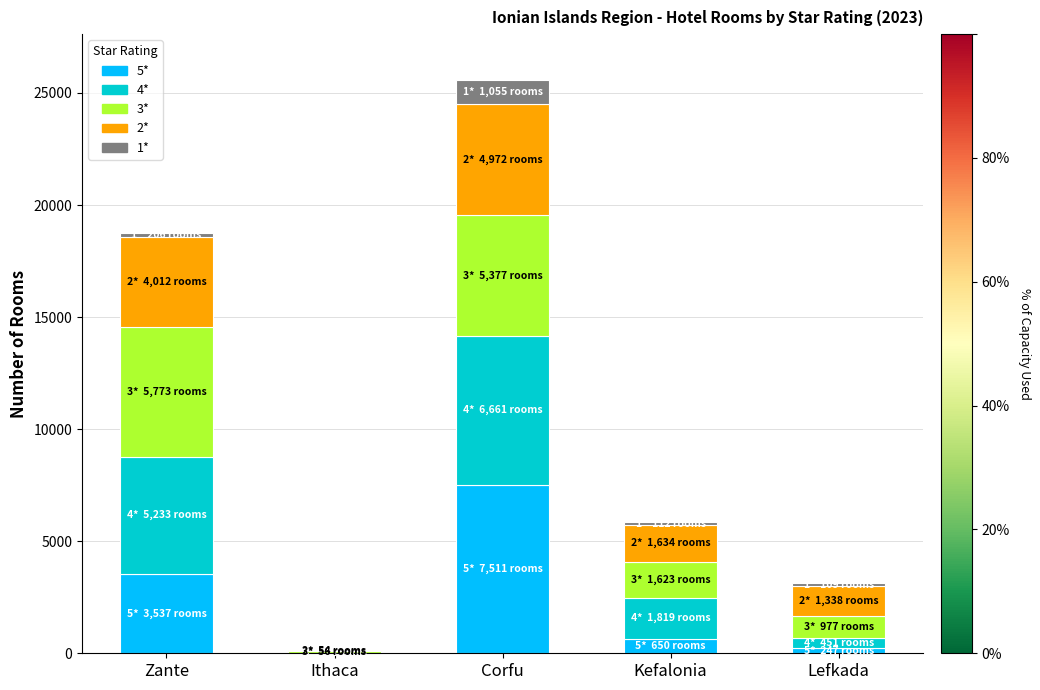

Is it true that 5* equals 0 at Ithaca?

True